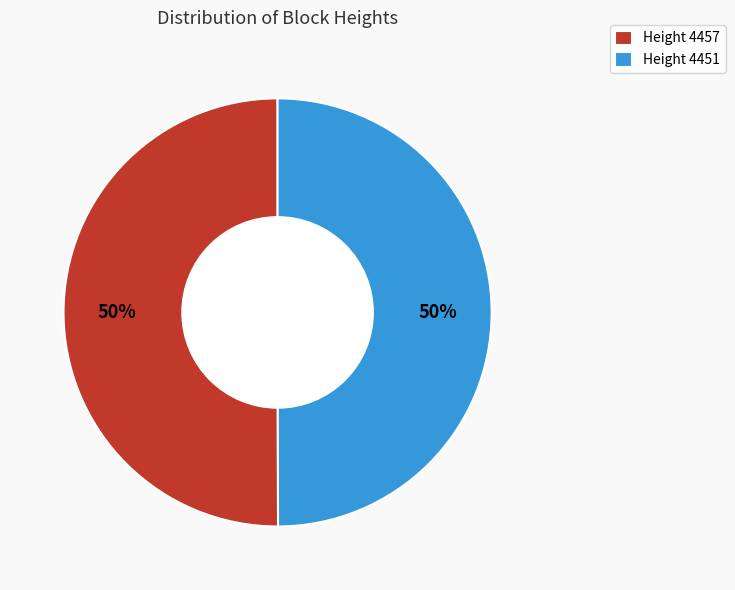

To the nearest percent, what is the combined percentage of Height 4451 and Height 4457?

100%